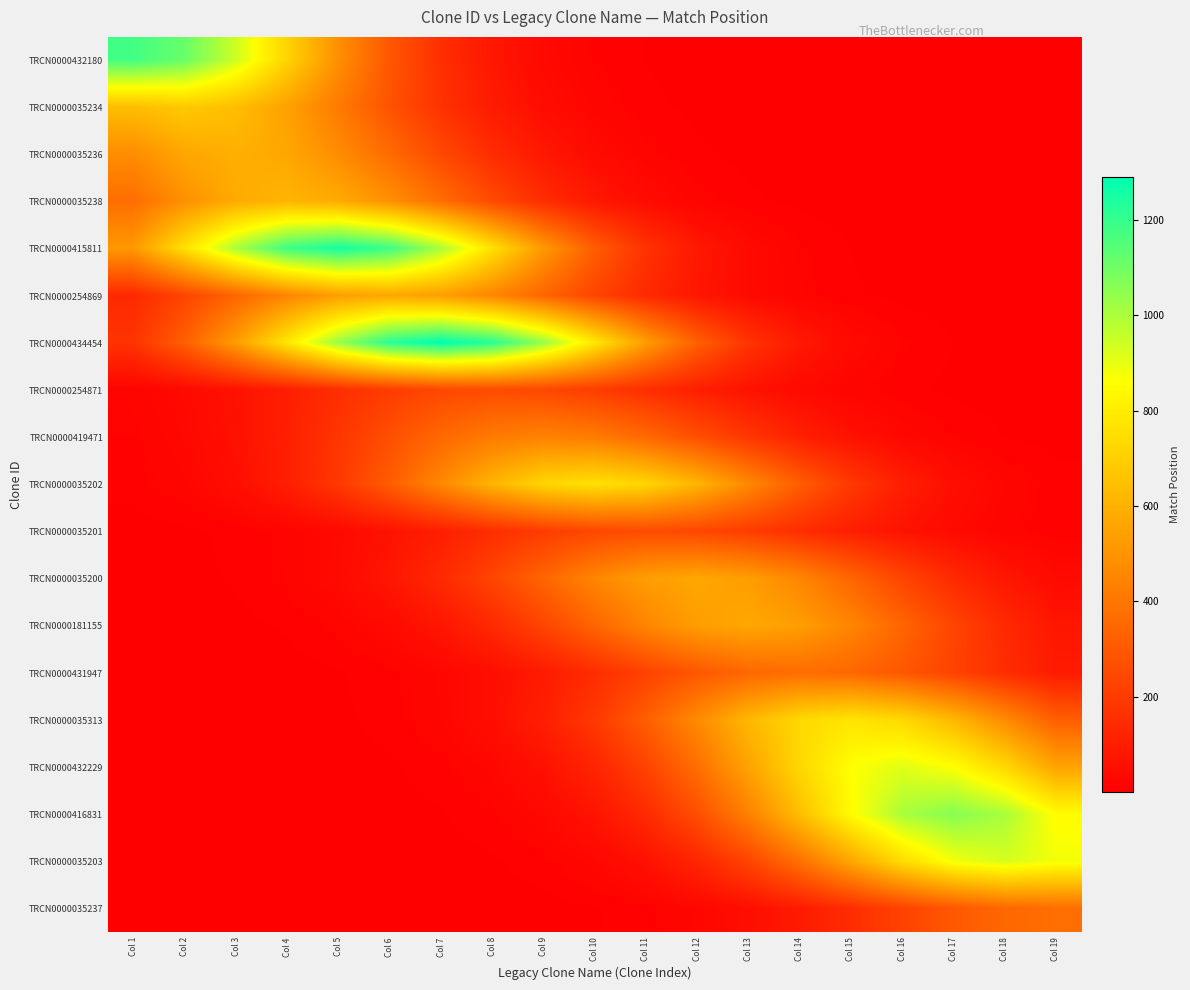

Rank the series by their maximum value, from highest to lowest.

TRCN0000434454, TRCN0000415811, TRCN0000432180, TRCN0000416831, TRCN0000035203, TRCN0000432229, TRCN0000035313, TRCN0000035202, TRCN0000035234, TRCN0000035238, TRCN0000035236, TRCN0000254869, TRCN0000035200, TRCN0000181155, TRCN0000419471, TRCN0000035237, TRCN0000431947, TRCN0000254871, TRCN0000035201